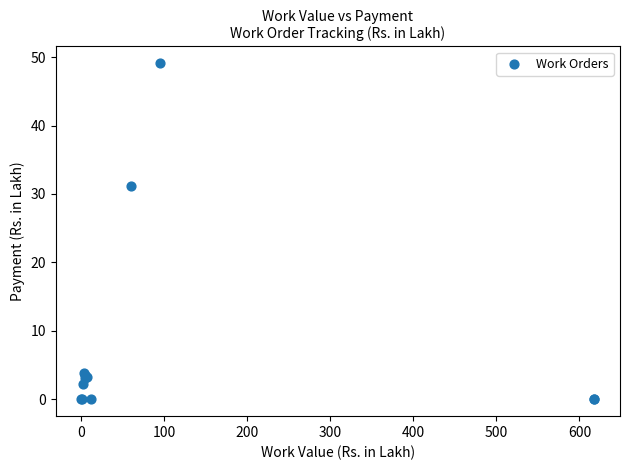

What Y value in the scatter plot is closest to 24?

31.1